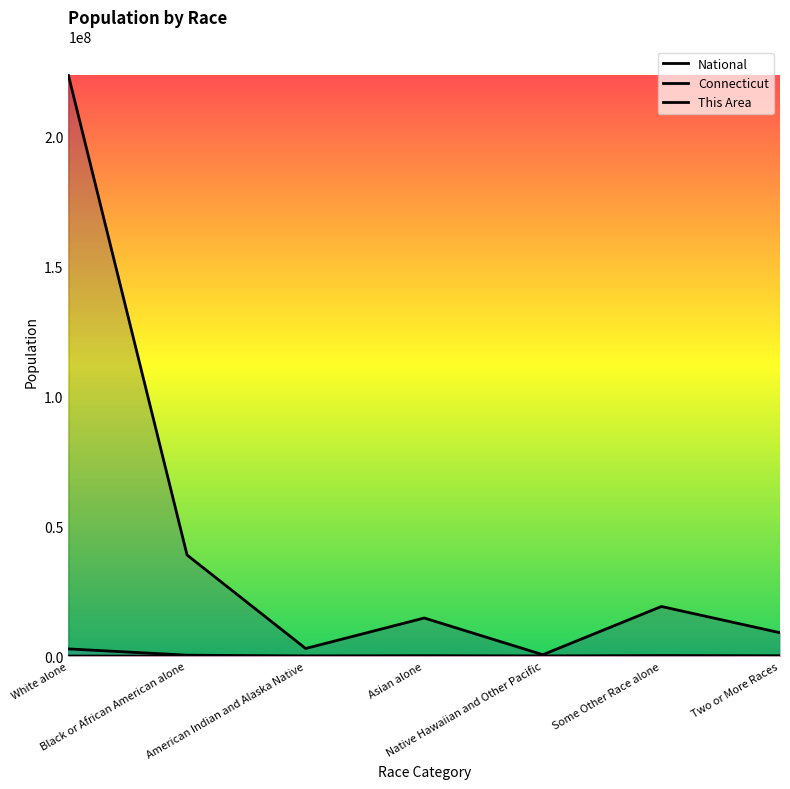

What is the label of the 1st point from the left?

White alone